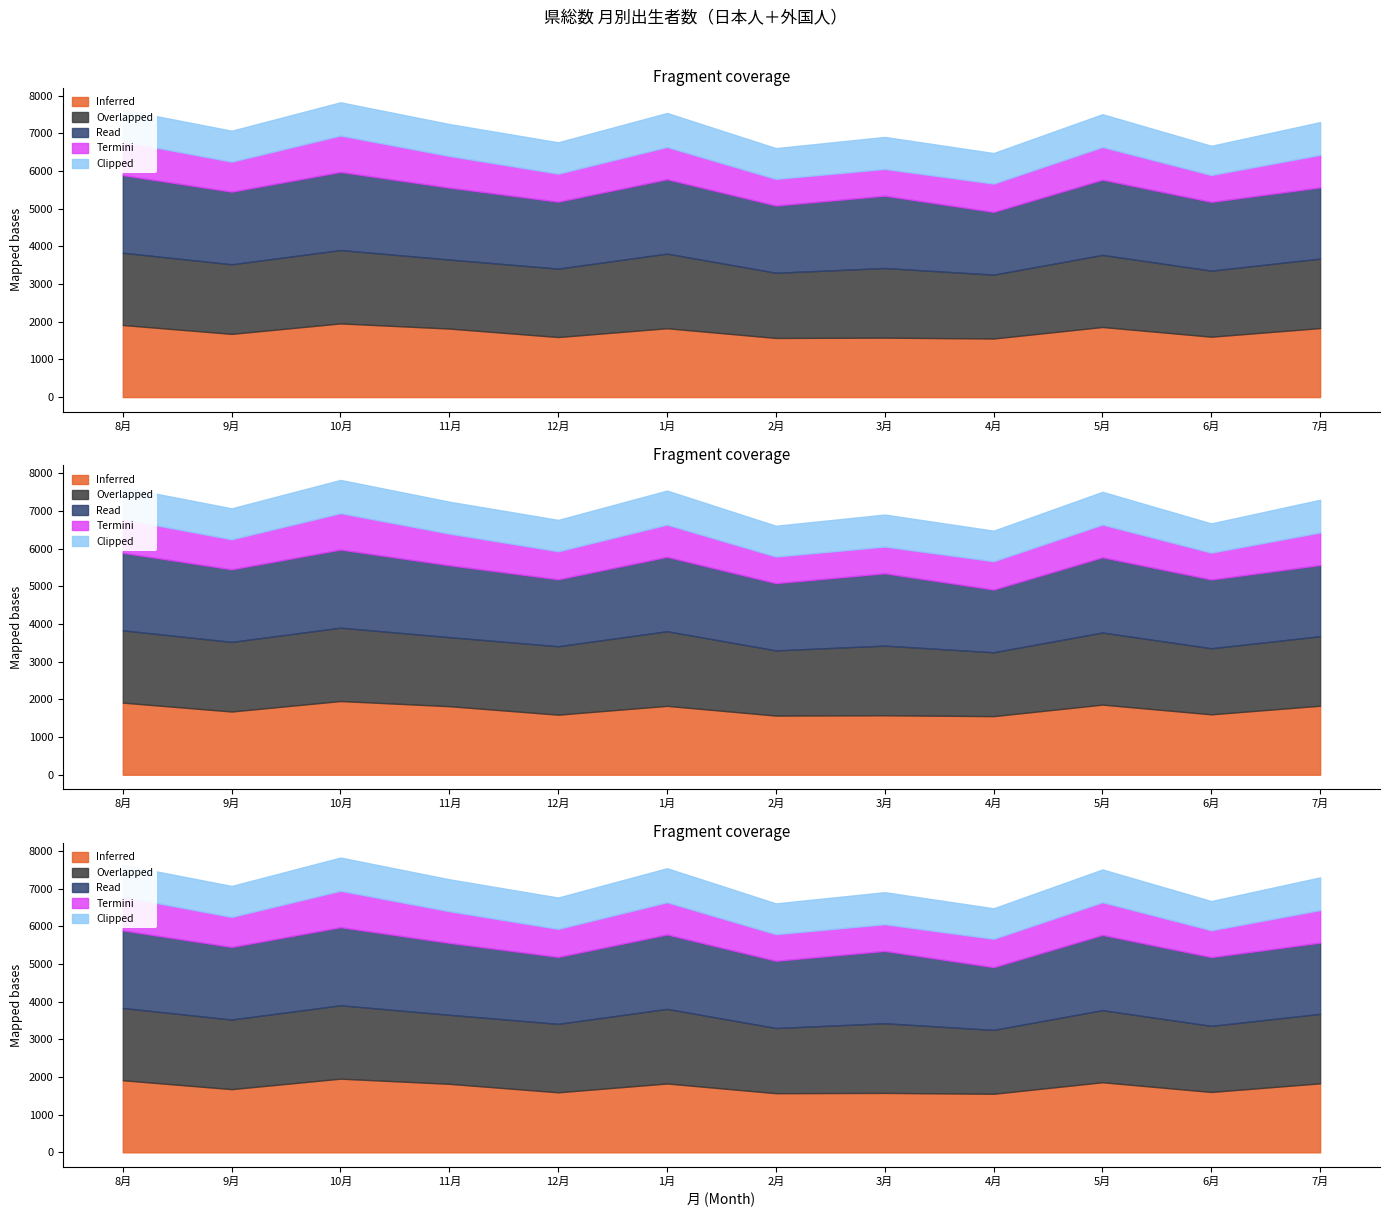

True or false: Termini and Read cross at least once.

False